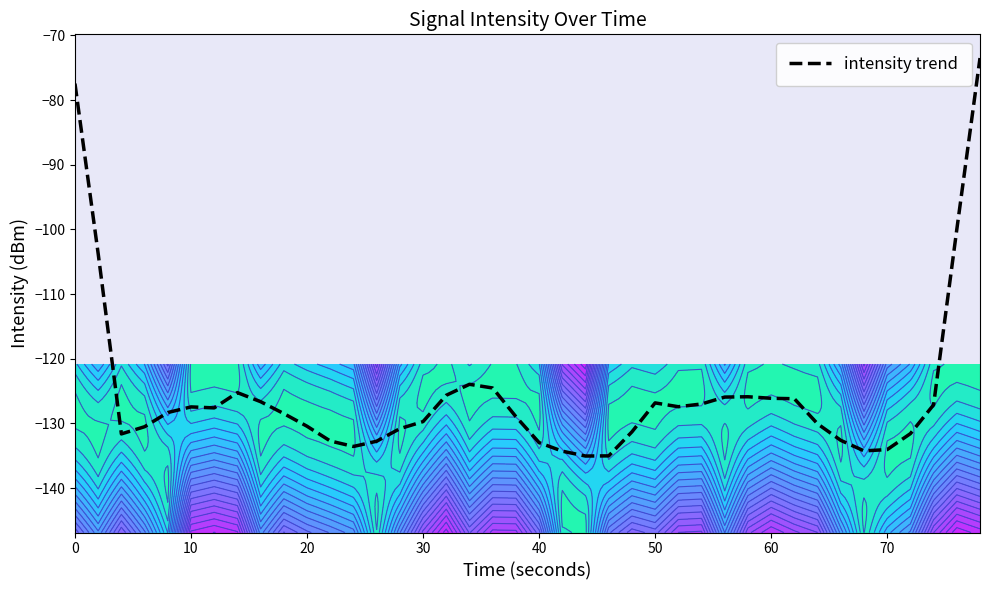

What is the maximum value for intensity trend?

-73.5